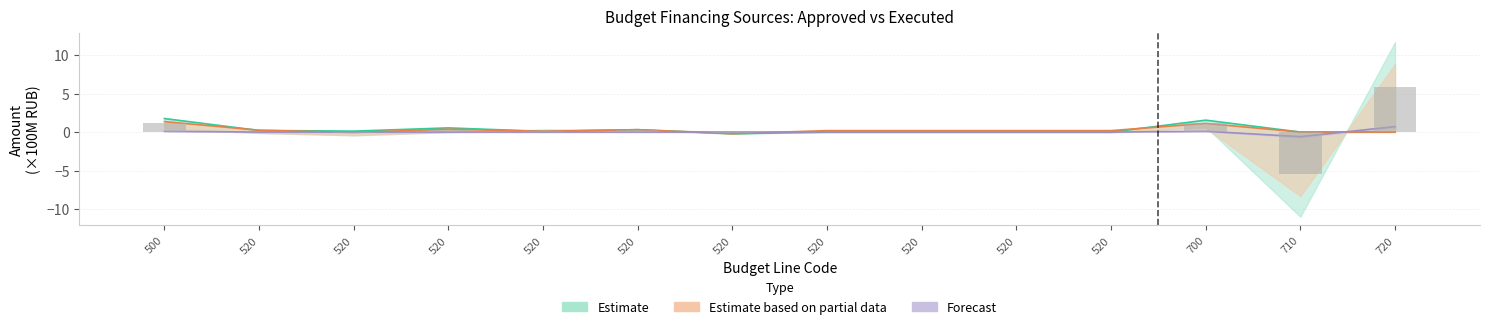

What is the difference between the highest and lowest values at 520?

0.2